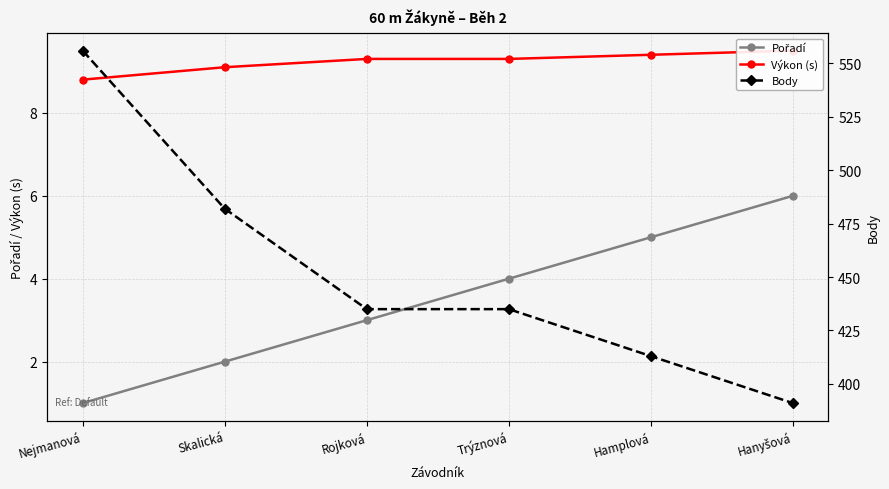

What is the lowest value of the Pořadí series?

1.0